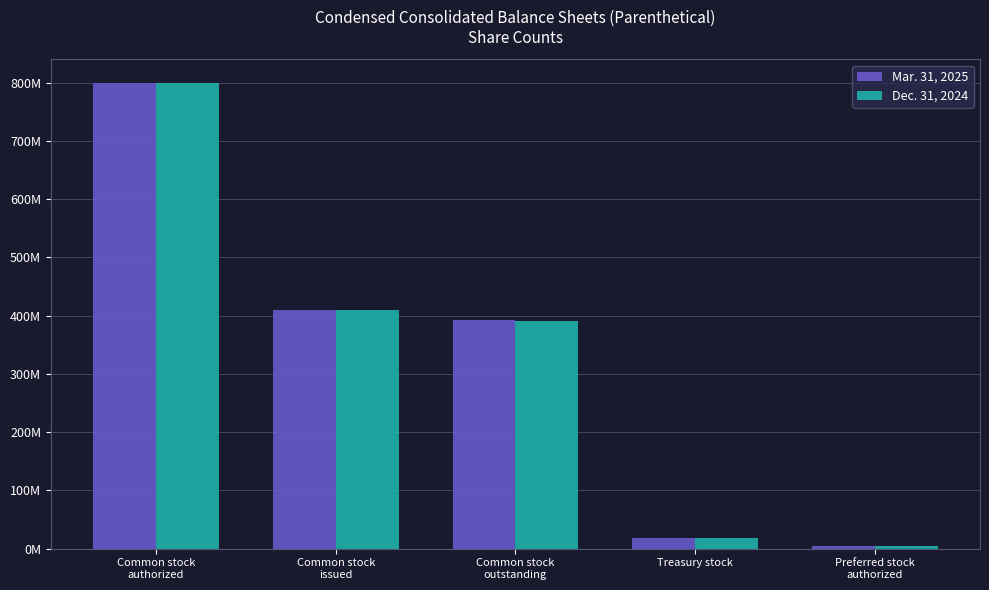

At which label does Dec. 31, 2024 first exceed 390700000?

Common stock
authorized